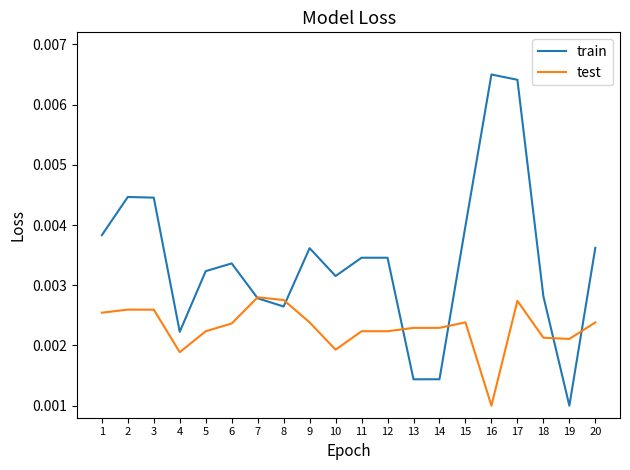

Which series changed the most between 1 and 9?

train